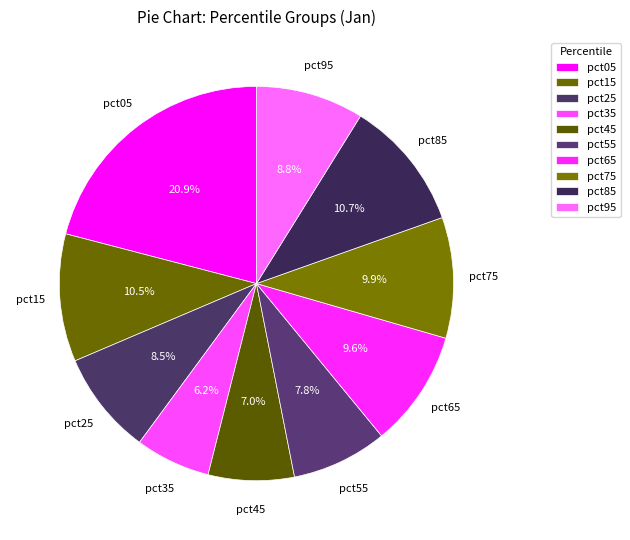

Combined, what portion of the pie is pct15 and pct05?

31.4%